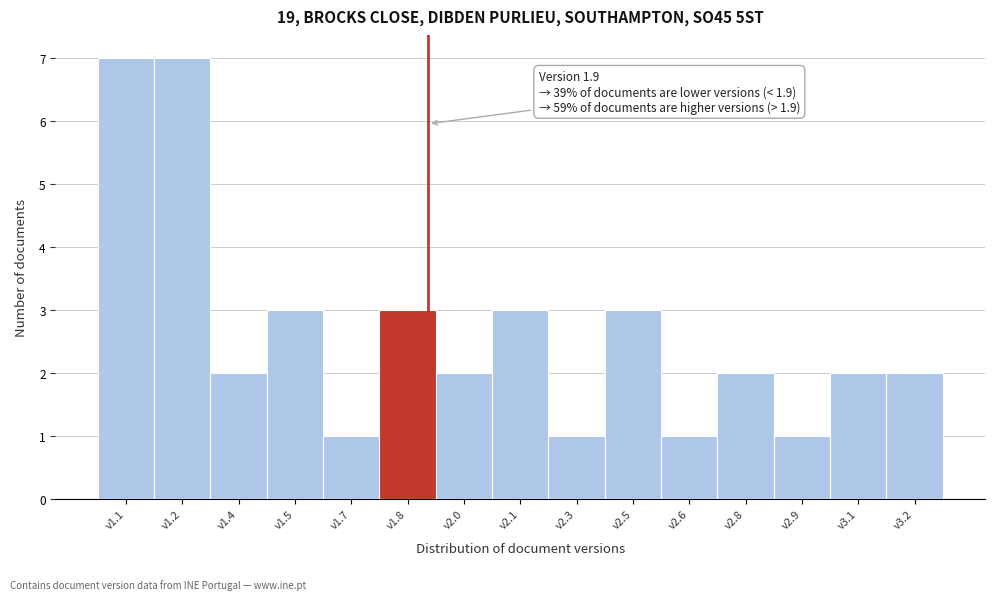

Reading left to right, transcribe all the data shown in this chart.

v1.1=7	v1.2=7	v1.4=2	v1.5=3	v1.7=1	v1.8=3	v2.0=2	v2.1=3	v2.3=1	v2.5=3	v2.6=1	v2.8=2	v2.9=1	v3.1=2	v3.2=2